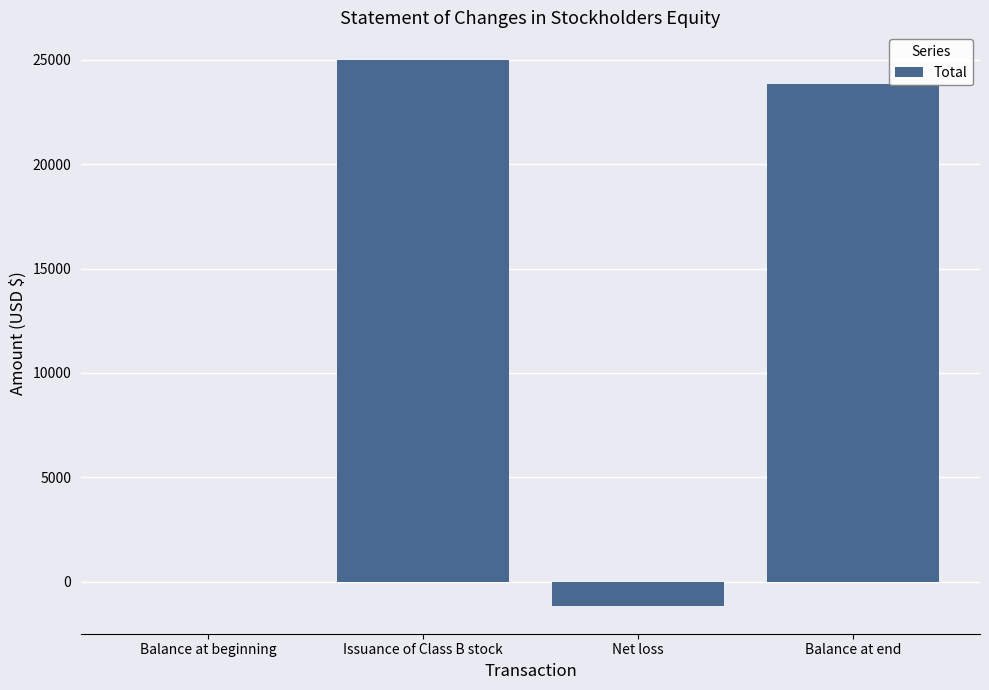

Where does the data first go above 23822?

Issuance of Class B stock